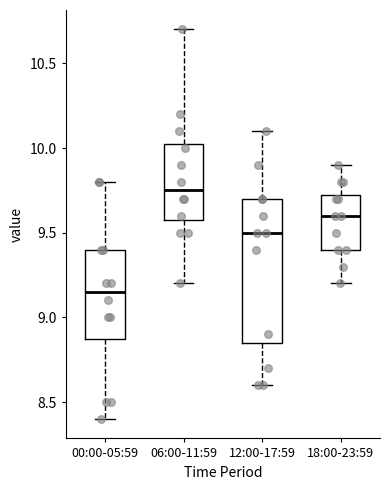

Which box is the tallest, from its lower edge to its upper edge?

12:00-17:59